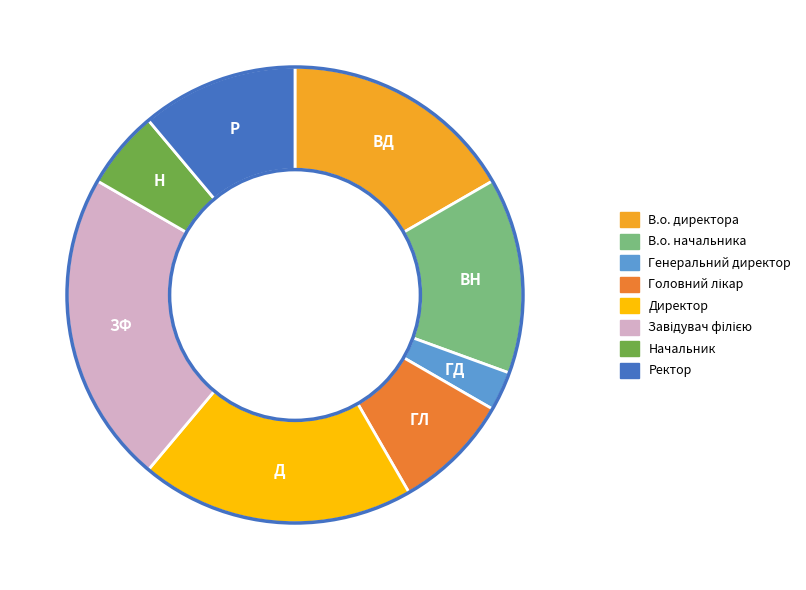

Is it true that Ректор is 4% of the pie?

False